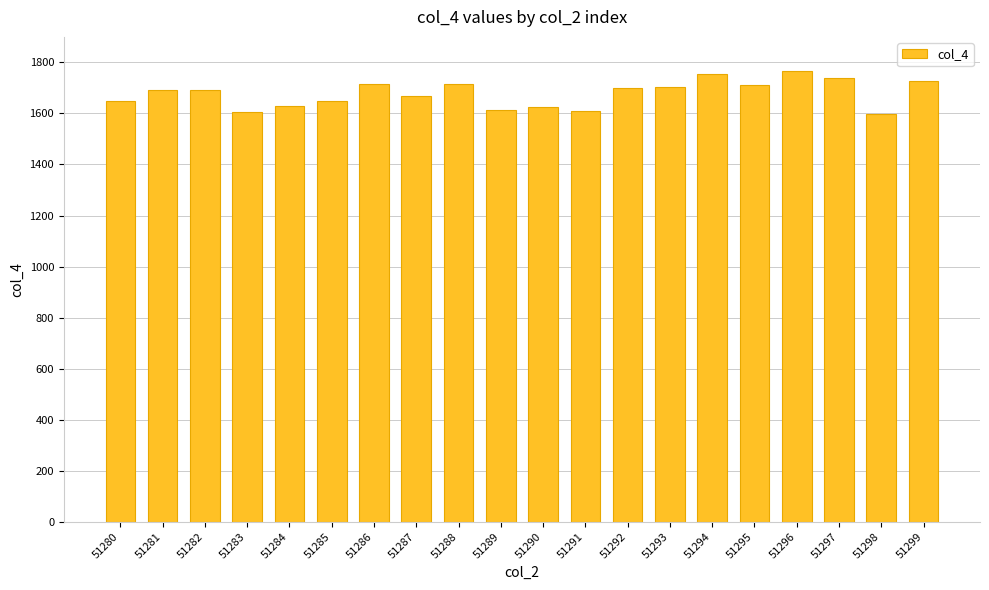

The value at 51286 is 2785. True or false?

False